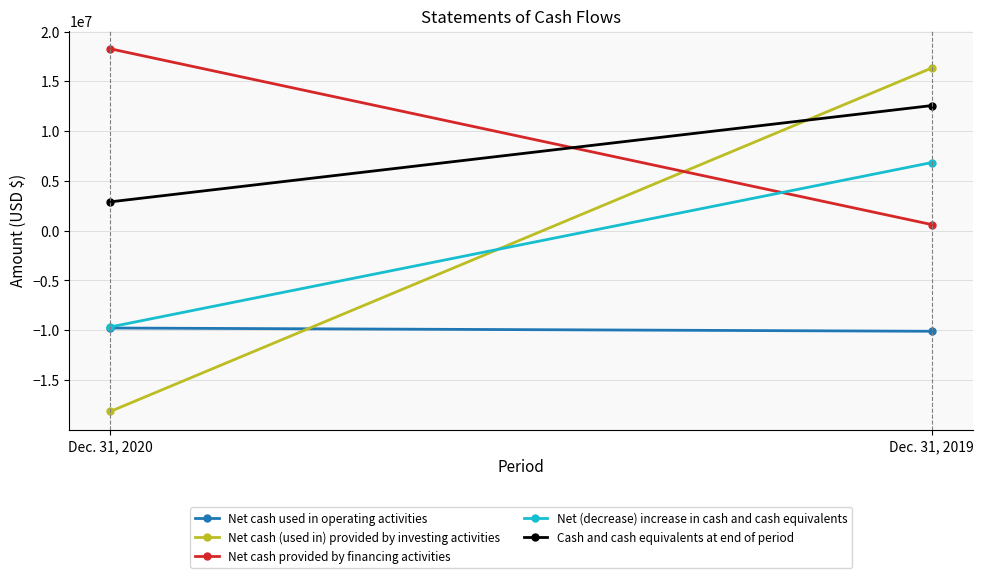

What is the value of the Net cash provided by financing activities point at the 1st from the left?

18261268